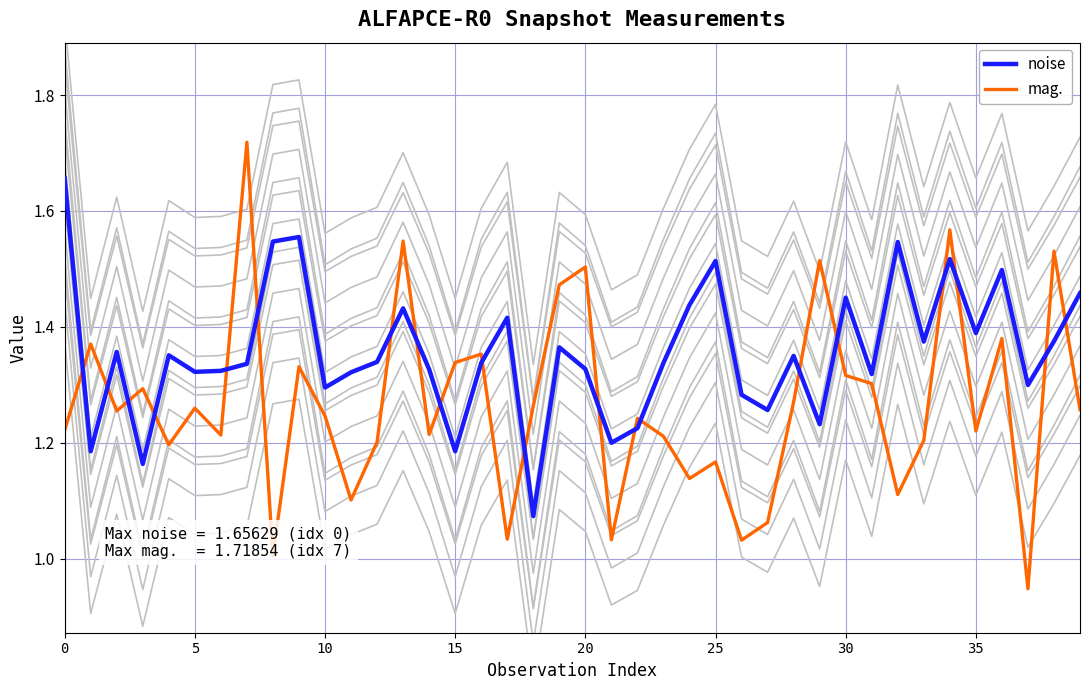

Which series ends up on top after the final intersection of mag. and noise?

noise